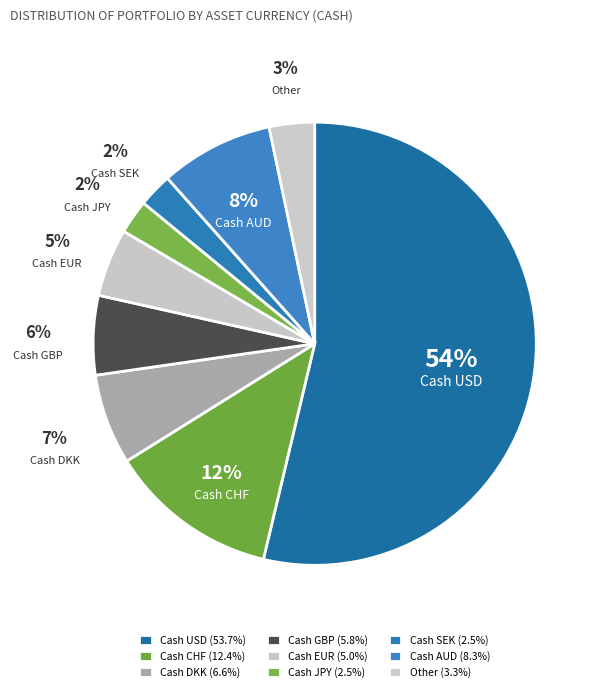

Count the number of slices in the pie.

9